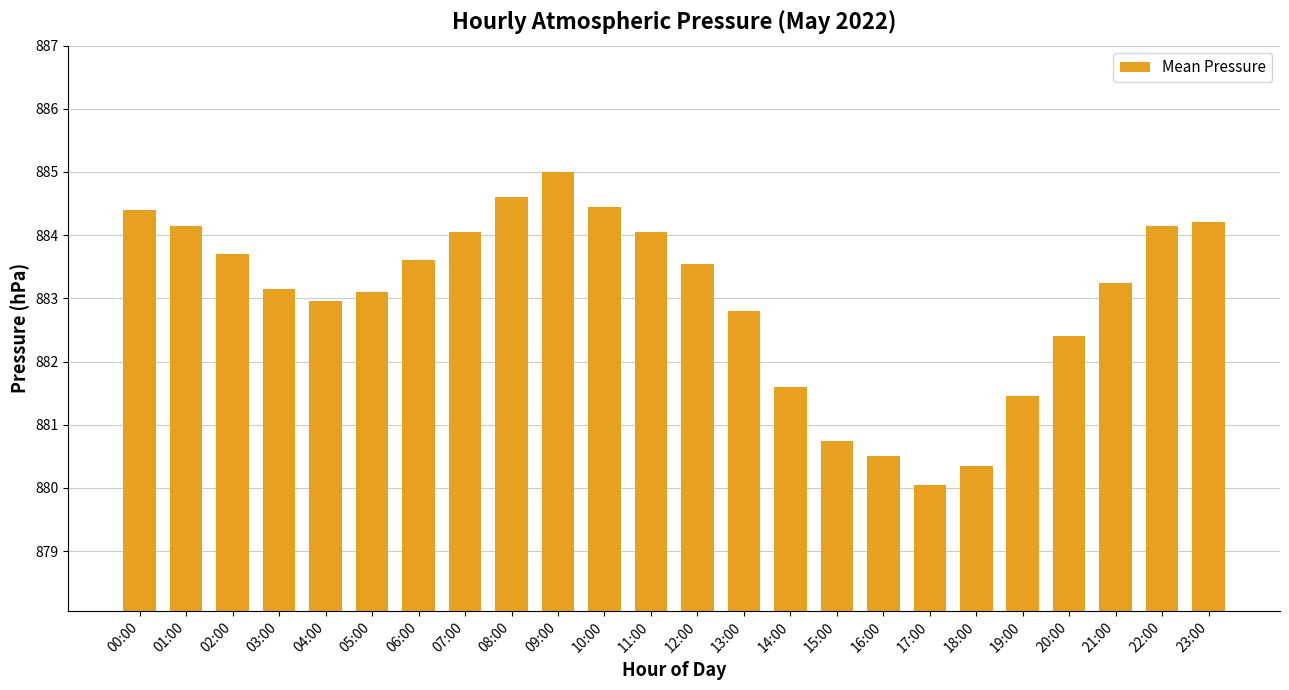

Between 14:00 and 18:00, which is larger?

14:00